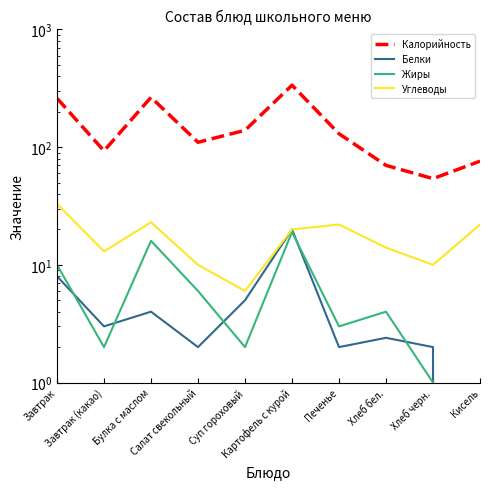

Between Булка с маслом and Суп гороховый, which series saw the biggest shift?

Калорийность